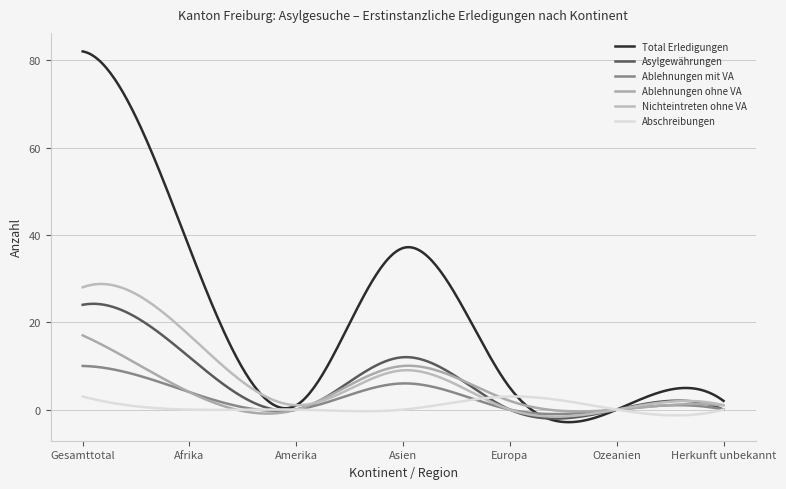

True or false: Nichteintreten ohne VA and Abschreibungen intersect in this chart.

True